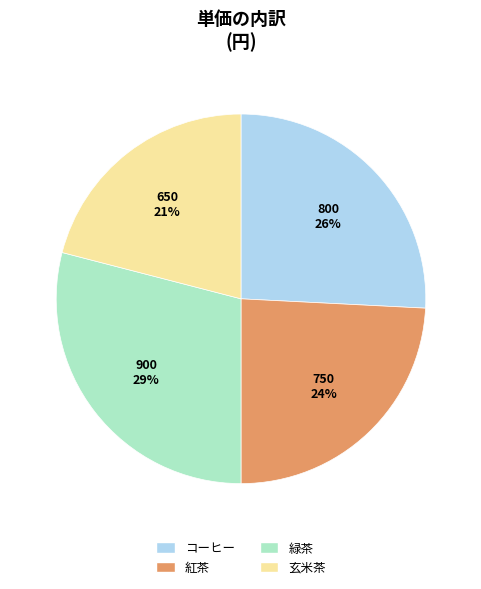

Which category has the biggest portion of the pie?

緑茶